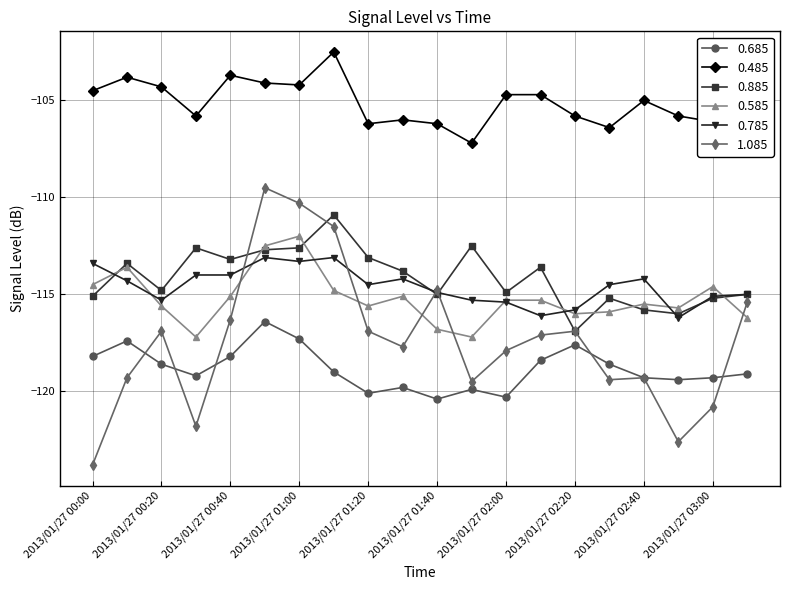

List the series in order of their peak value, lowest first.

0.685, 0.785, 0.585, 0.885, 1.085, 0.485